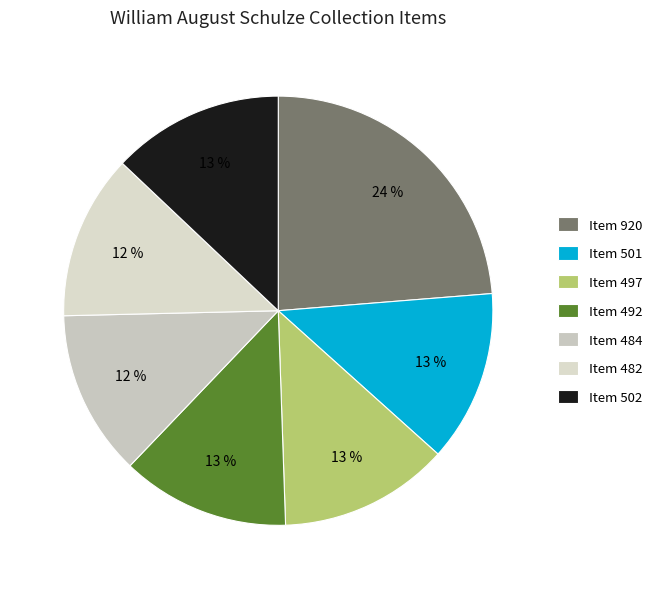

Does any single category account for the majority?

No